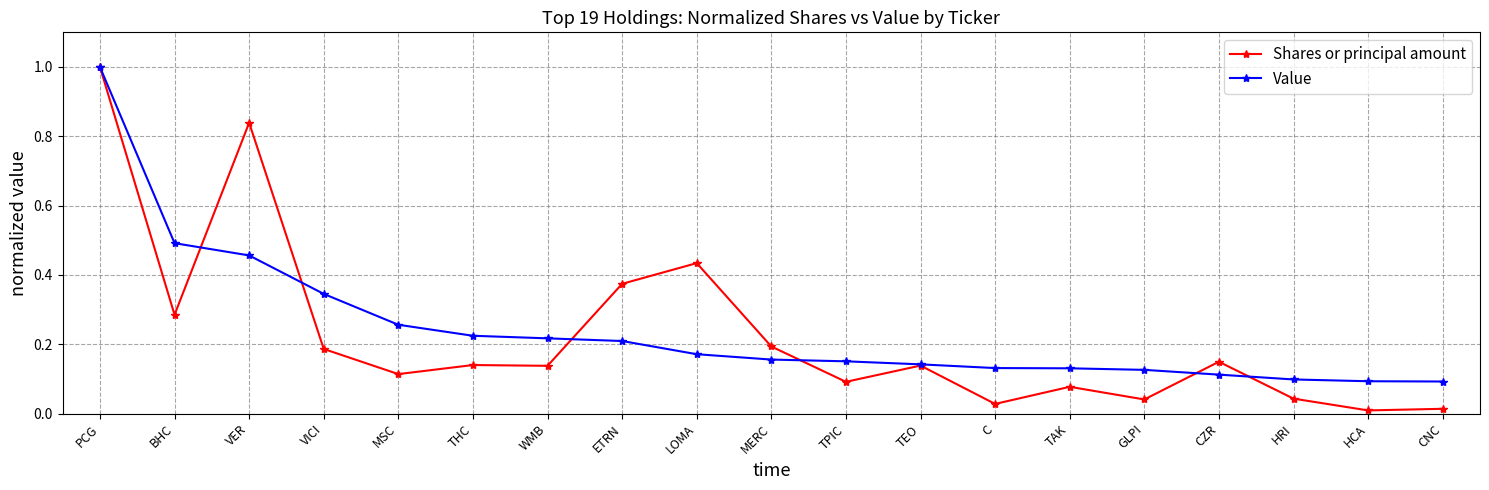

The Shares or principal amount series shows 0.1 at MSC. True or false?

True